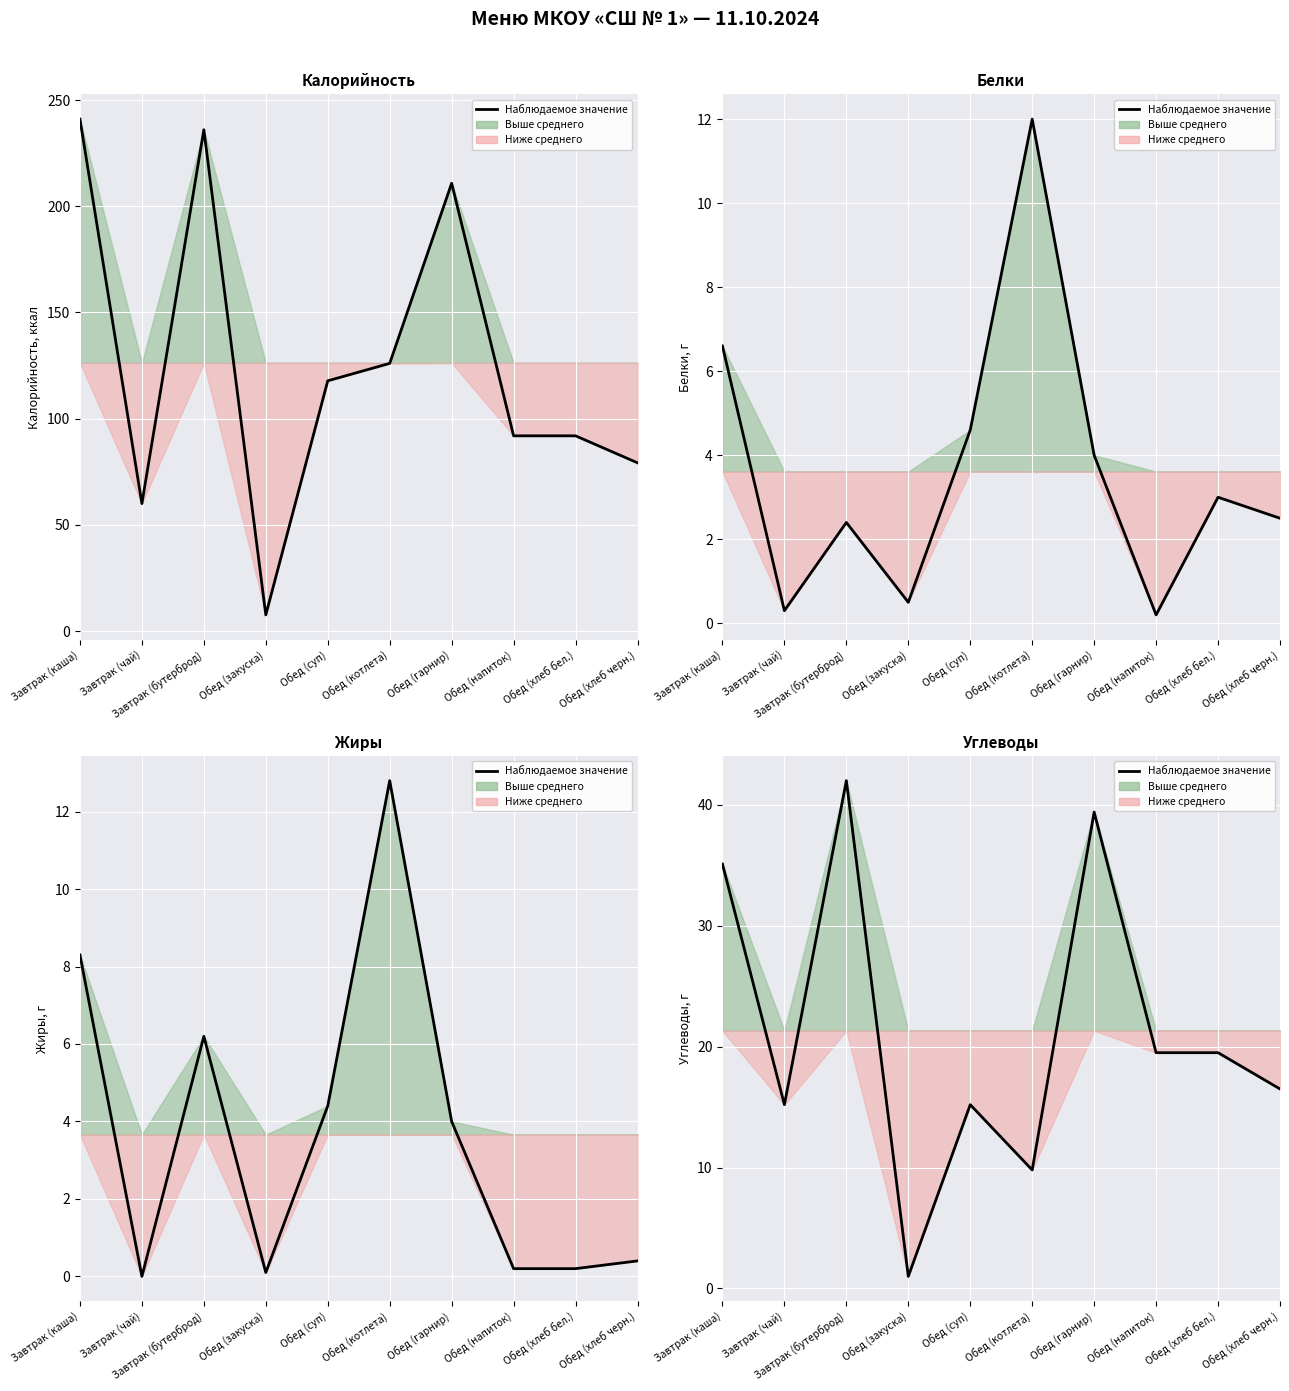

List the labels in order of value, smallest first.

Обед (закуска), Обед (котлета), Завтрак (чай), Обед (суп), Обед (хлеб черн.), Обед (напиток), Обед (хлеб бел.), Завтрак (каша), Обед (гарнир), Завтрак (бутерброд)